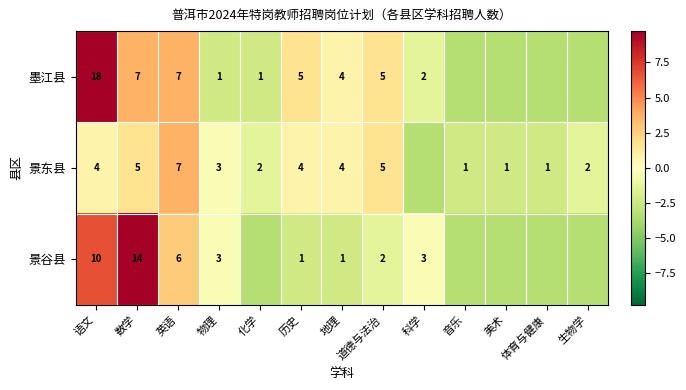

Is the value of 景东县 at 化学 greater than the value of 墨江县 at 化学?

Yes